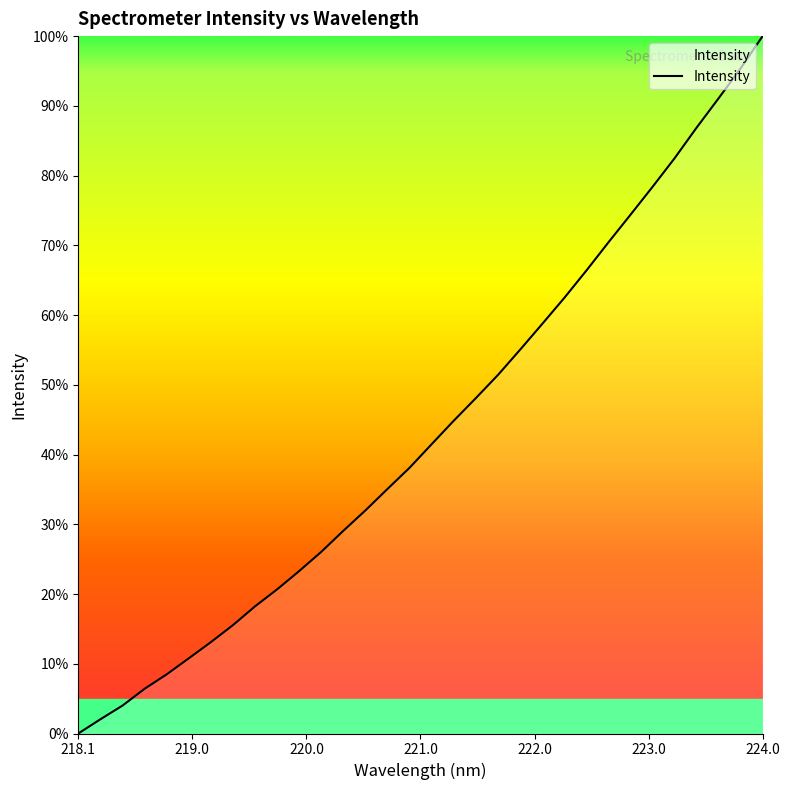

At which category does the chart reach its minimum across all series?

218.1